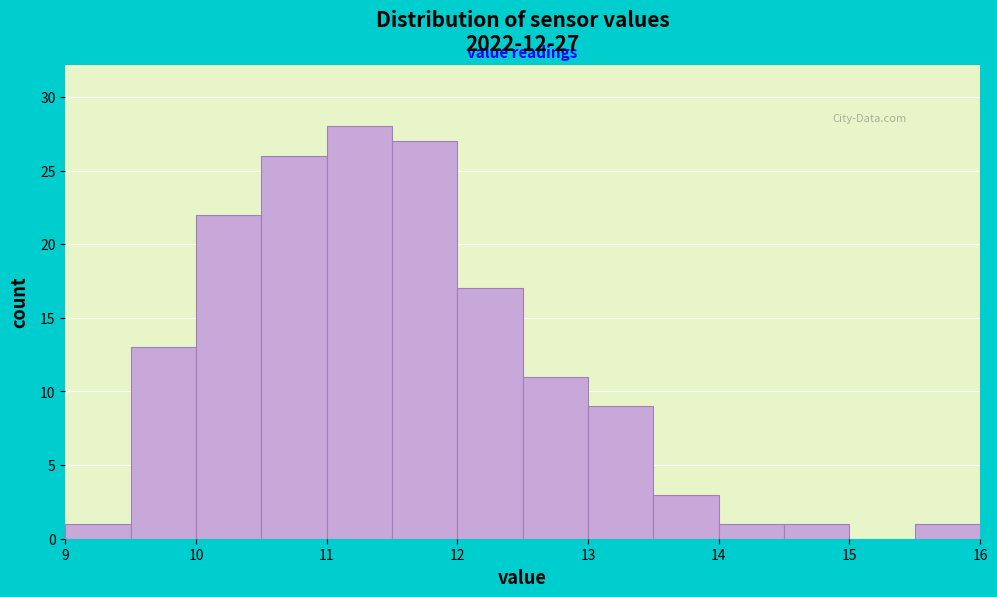

Which range on the x-axis has the tallest bar?

11.0 to 11.5